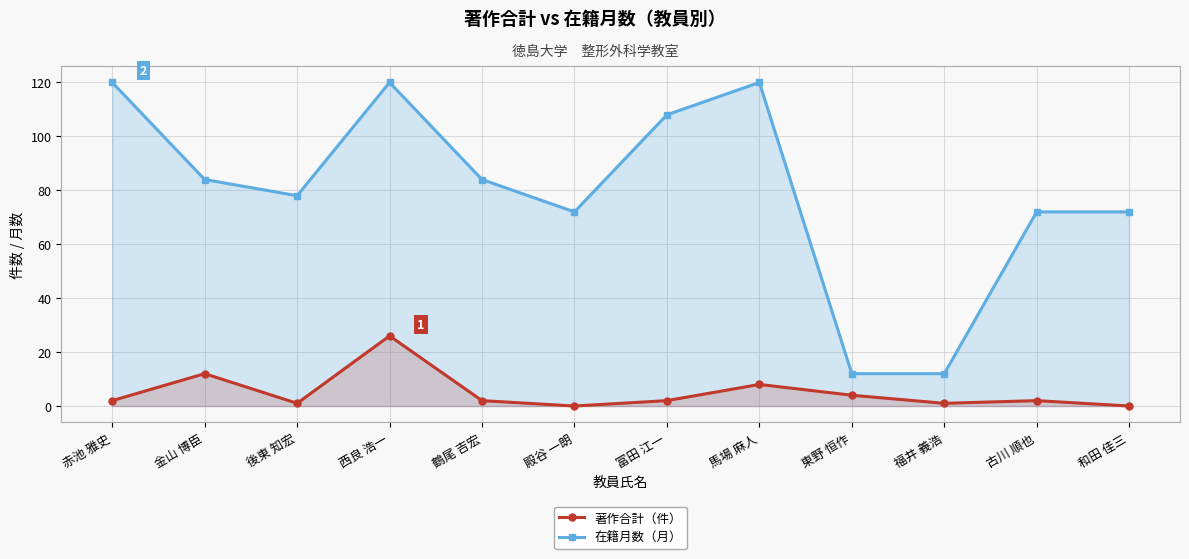

Reading right to left, list all the values displayed in this chart.

著作合計（件）: 和田 佳三=0	古川 順也=2	福井 義浩=1	東野 恒作=4	馬場 麻人=8	冨田 江一=2	殿谷 一朗=0	鶴尾 吉宏=2	西良 浩一=26	後東 知宏=1	金山 博臣=12	赤池 雅史=2
在籍月数（月）: 和田 佳三=72	古川 順也=72	福井 義浩=12	東野 恒作=12	馬場 麻人=120	冨田 江一=108	殿谷 一朗=72	鶴尾 吉宏=84	西良 浩一=120	後東 知宏=78	金山 博臣=84	赤池 雅史=120